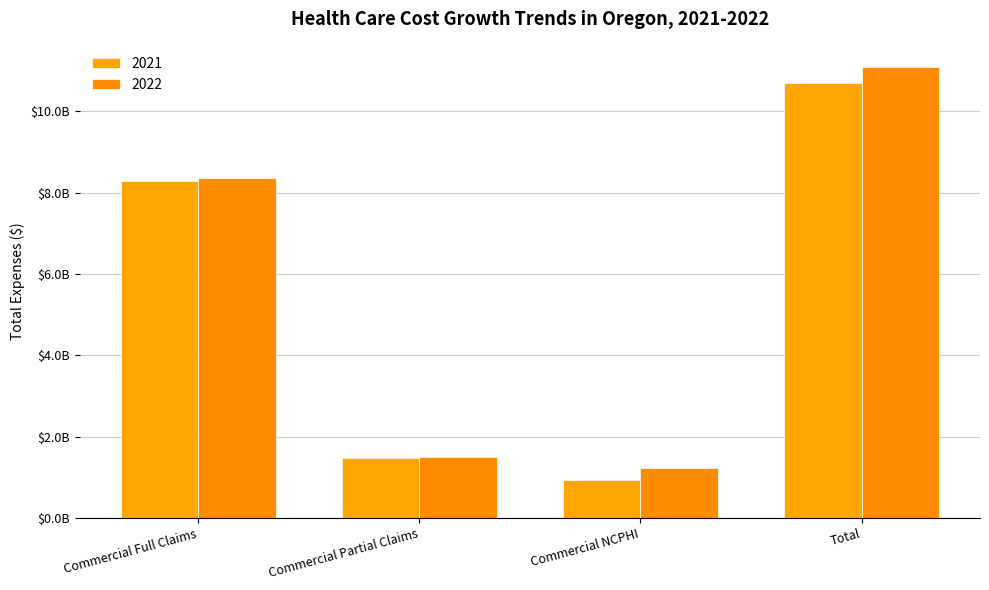

What are all the series names shown in the legend?

2021, 2022